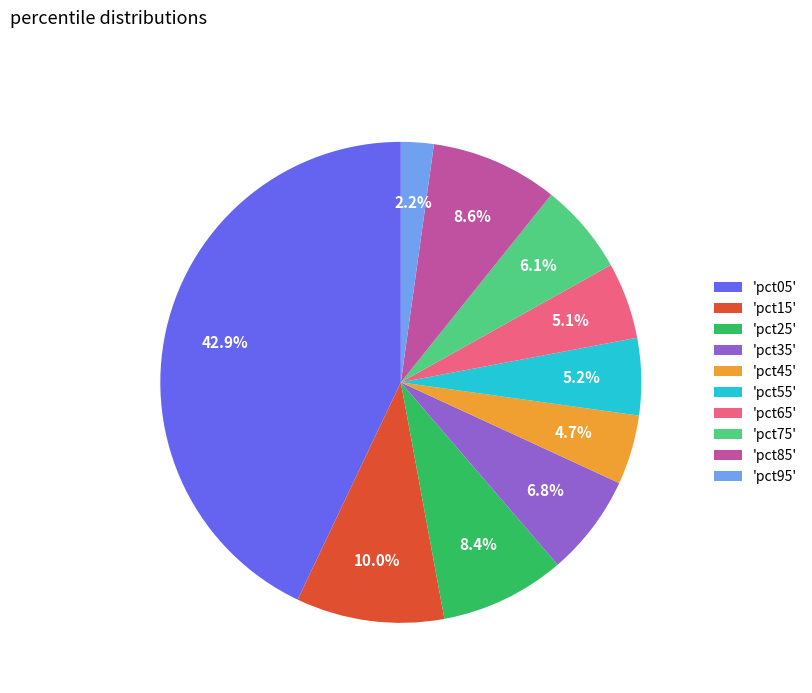

Is there any slice that represents more than half of the pie?

No